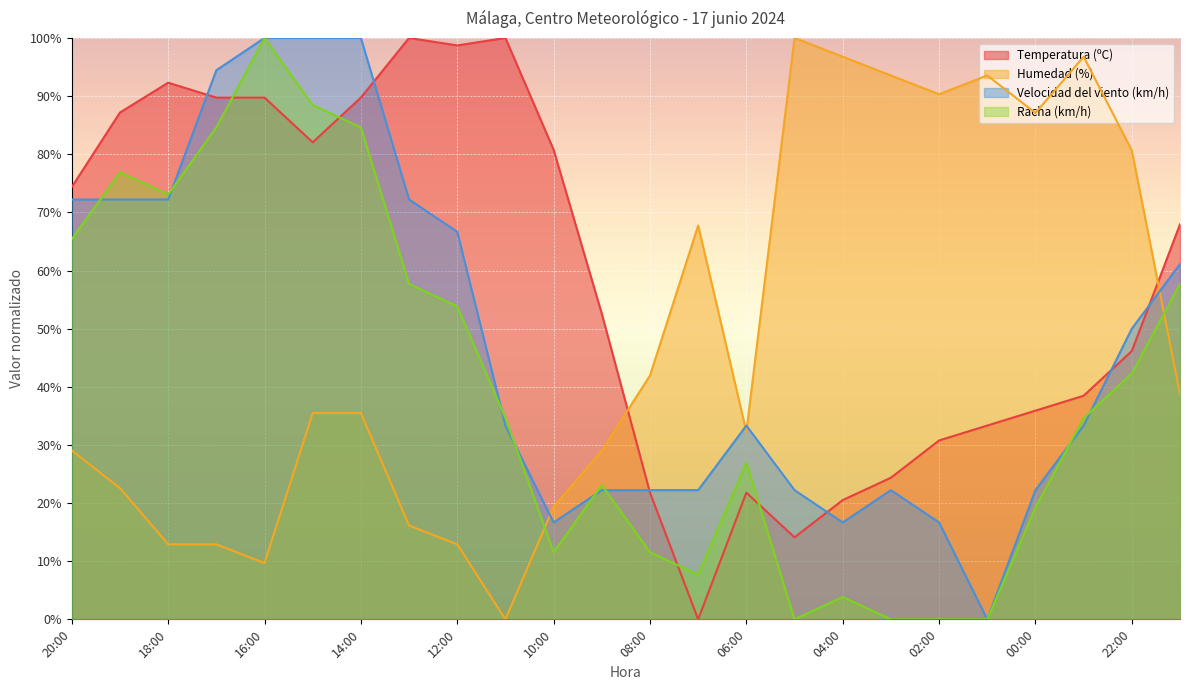

At 09:00, list the series in order from smallest to largest.

Velocidad del viento (km/h), Racha (km/h), Humedad (%), Temperatura (ºC)